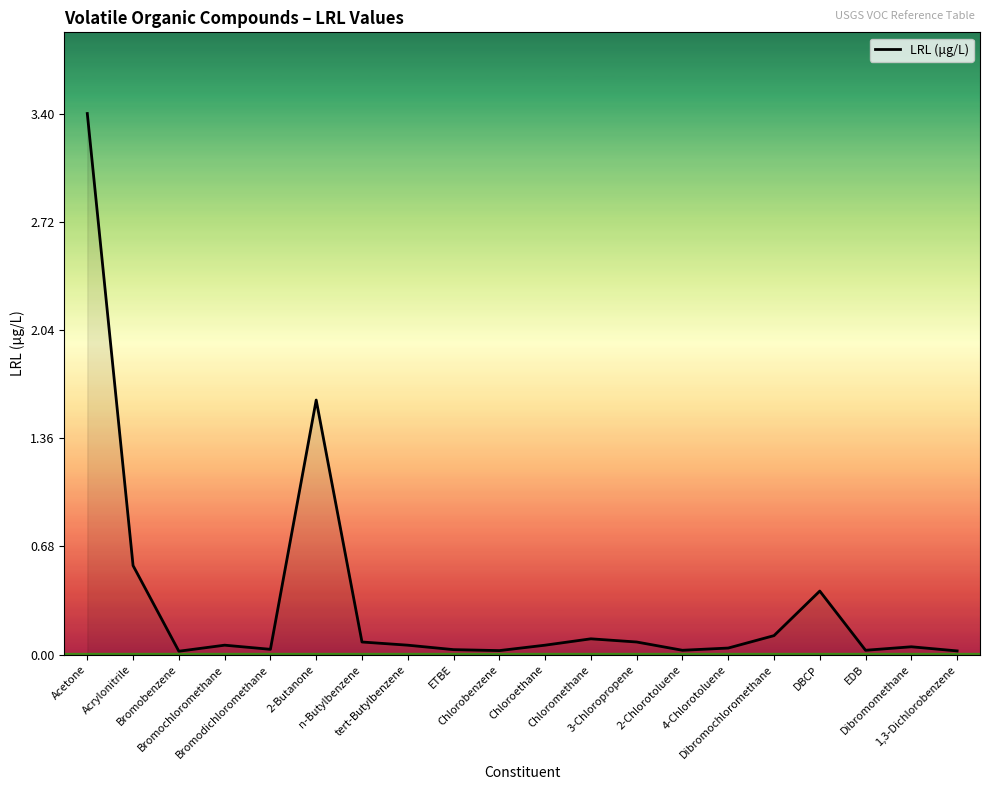

Count the number of categories in the chart.

20